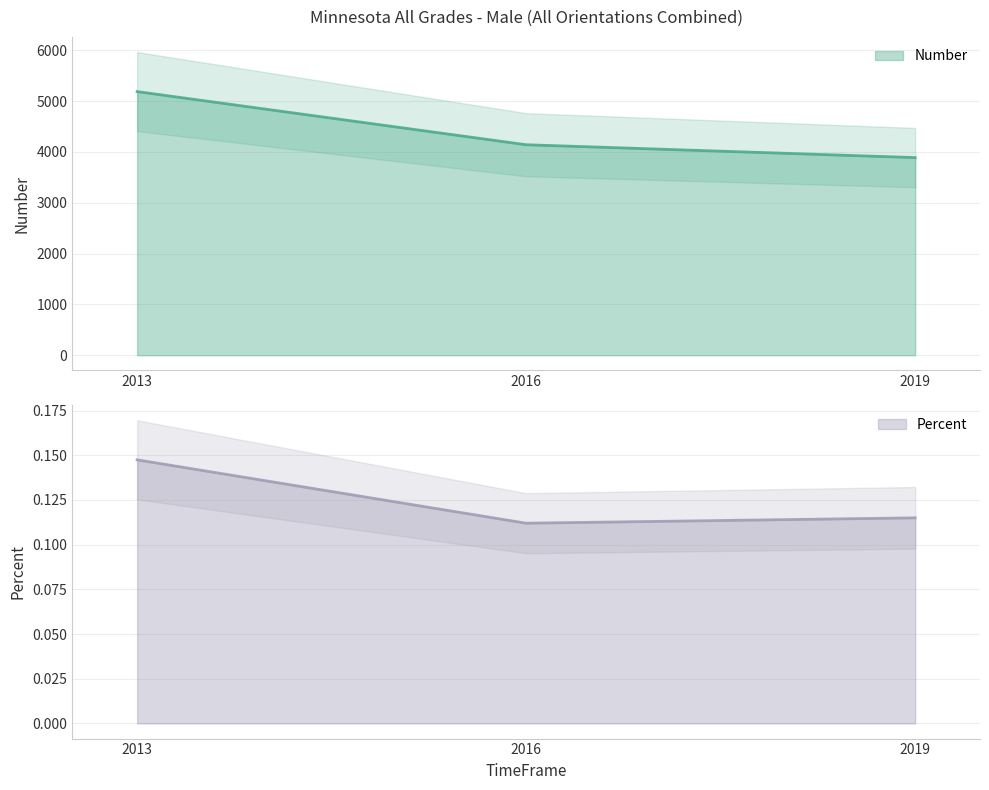

Reading right to left, extract all data points from this chart.

Number: 2019=3889.0	2016=4142.0	2013=5188.0
Percent: 2019=0.1	2016=0.1	2013=0.1